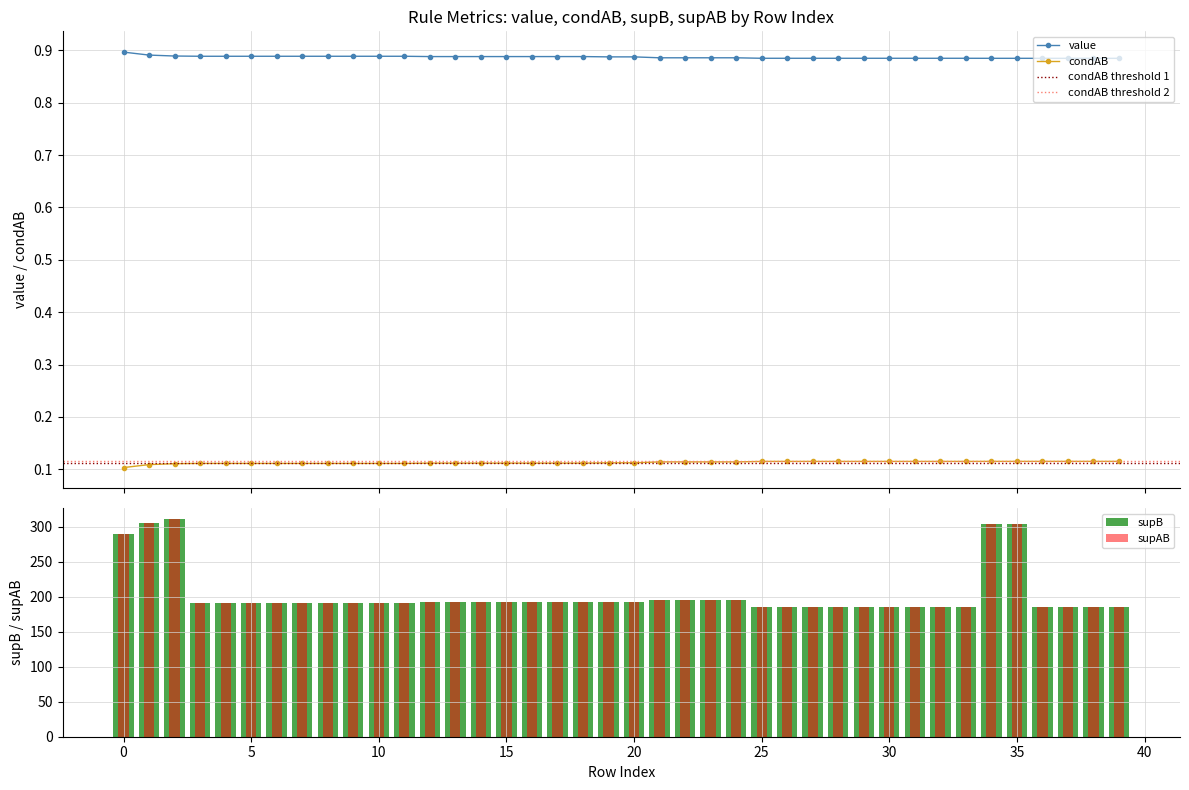

True or false: value and condAB cross at least once.

False